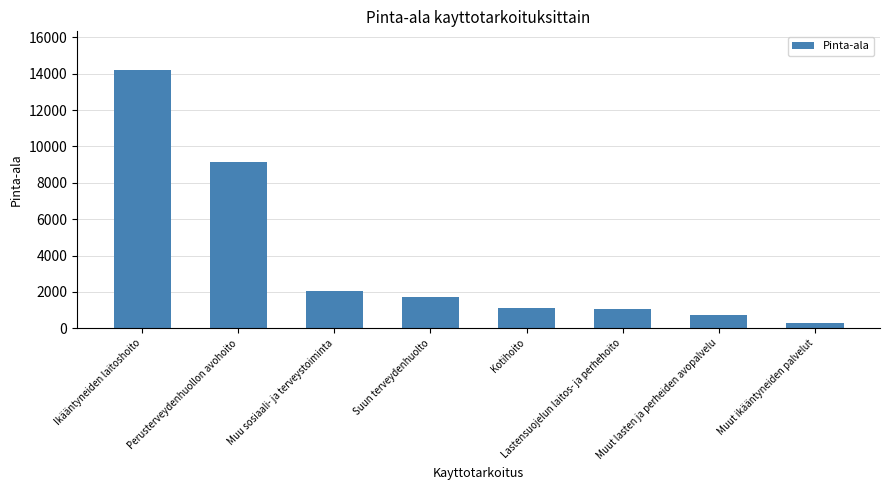

What position from the left is Ikääntyneiden laitoshoito?

1